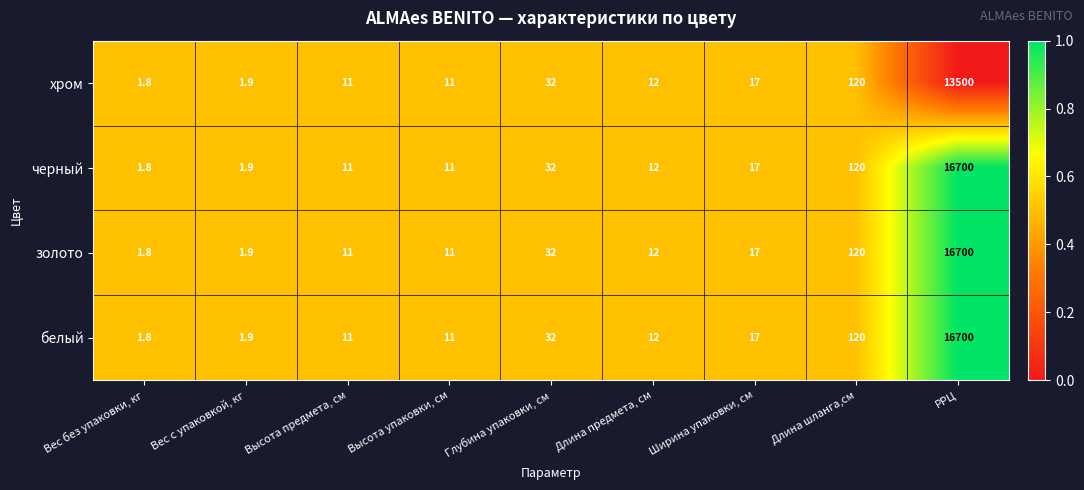

Read the белый value at Высота упаковки, см.

11.0